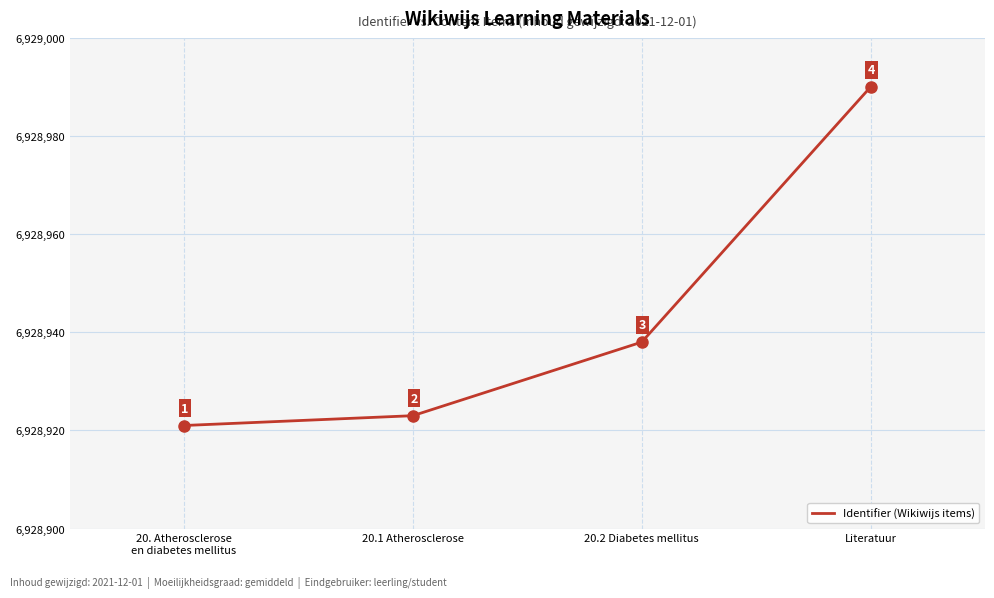

What is the difference between the maximum and minimum values?

69